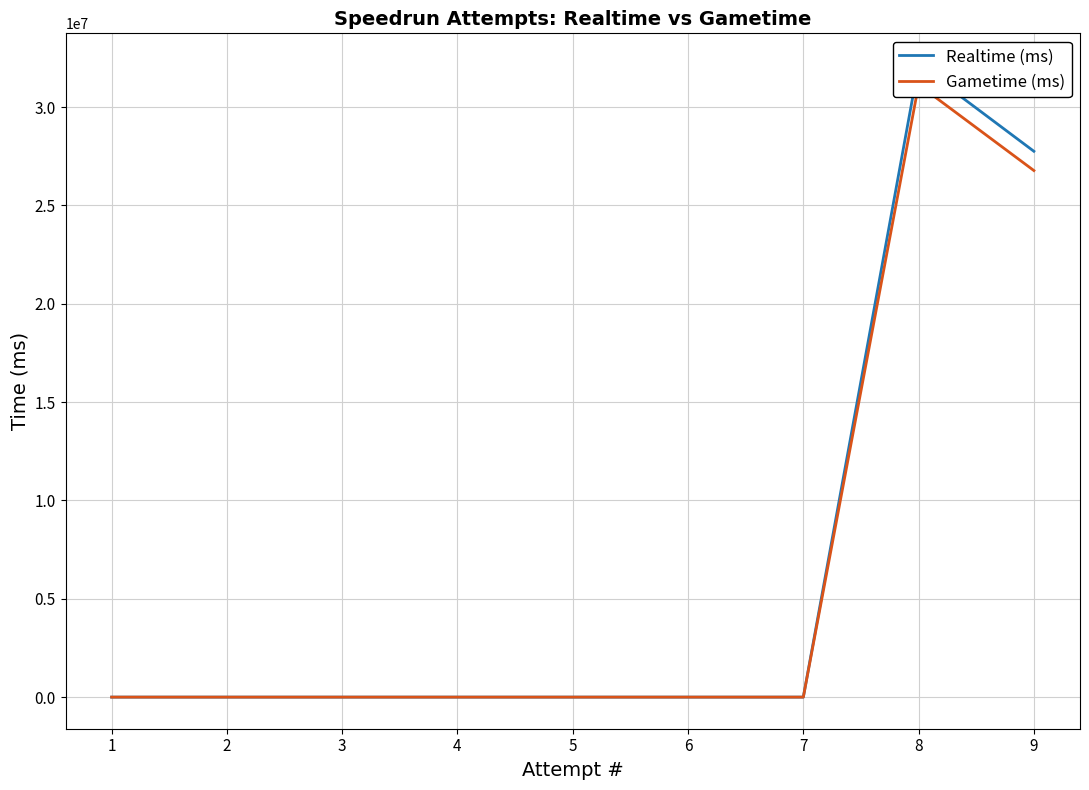

True or false: Realtime (ms) and Gametime (ms) cross at least once.

False